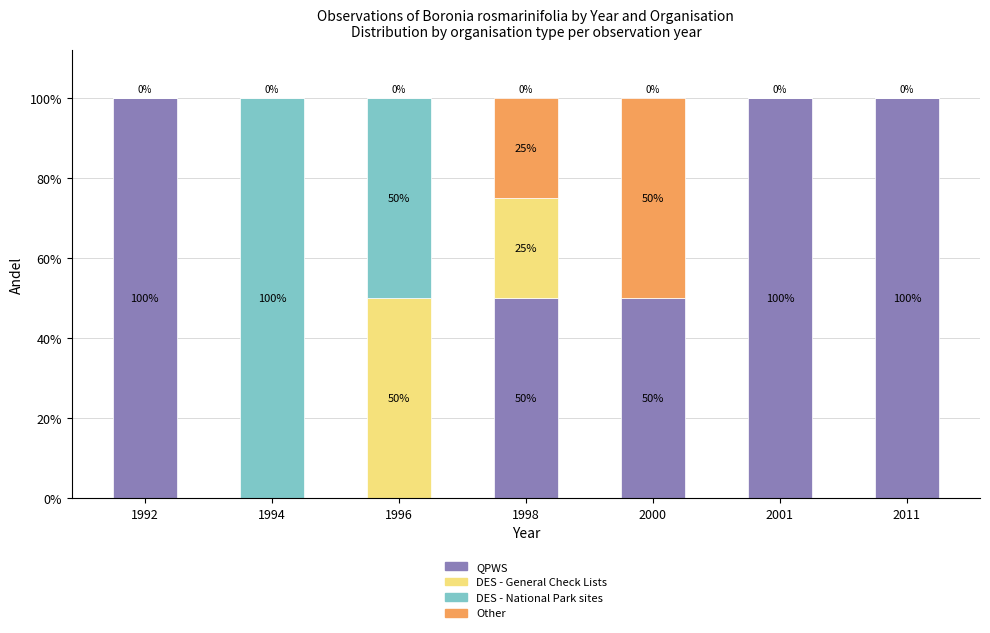

Between 2011 and 1994, which is larger?

2011